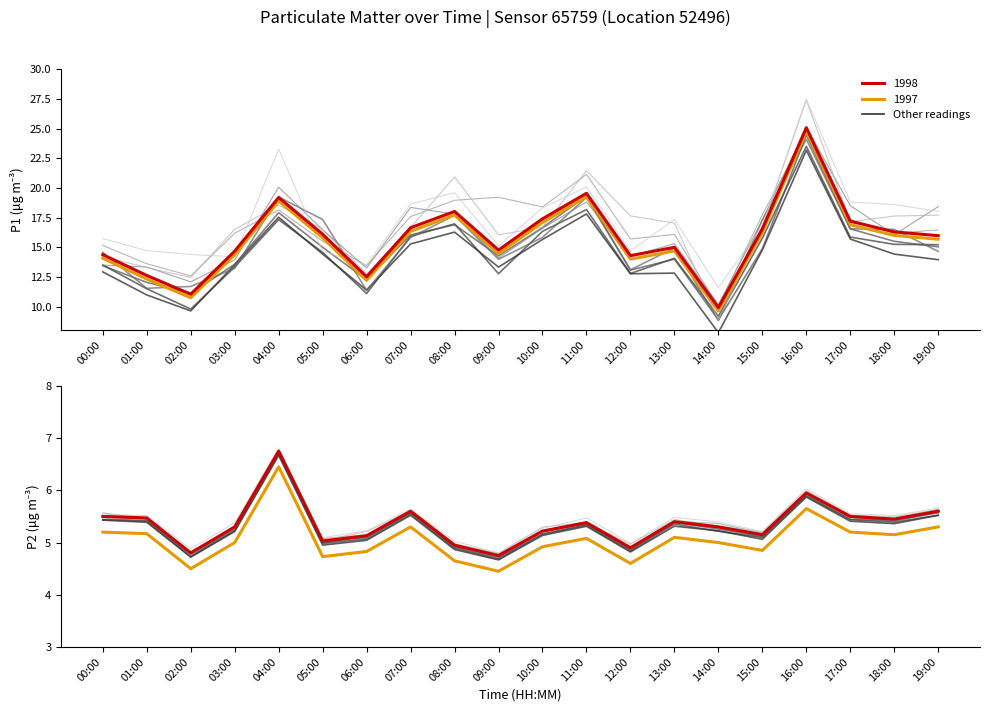

True or false: P1 (PM10) has a value of 4.7 at 09:00.

False